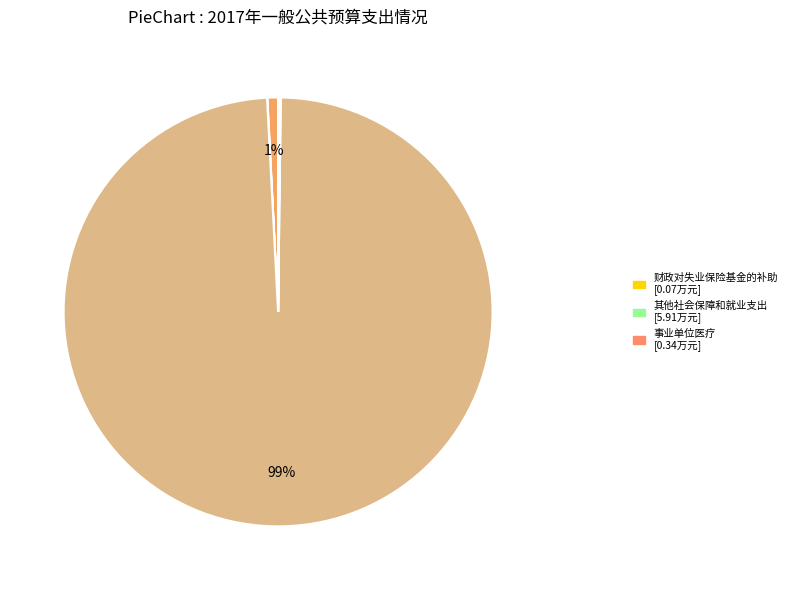

To the nearest percent, what is the difference between the largest and smallest slice percentages?

99%